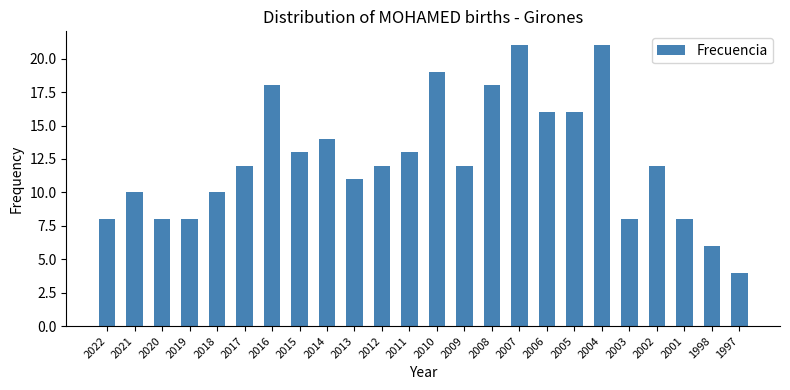

How many data points does each series have?

24